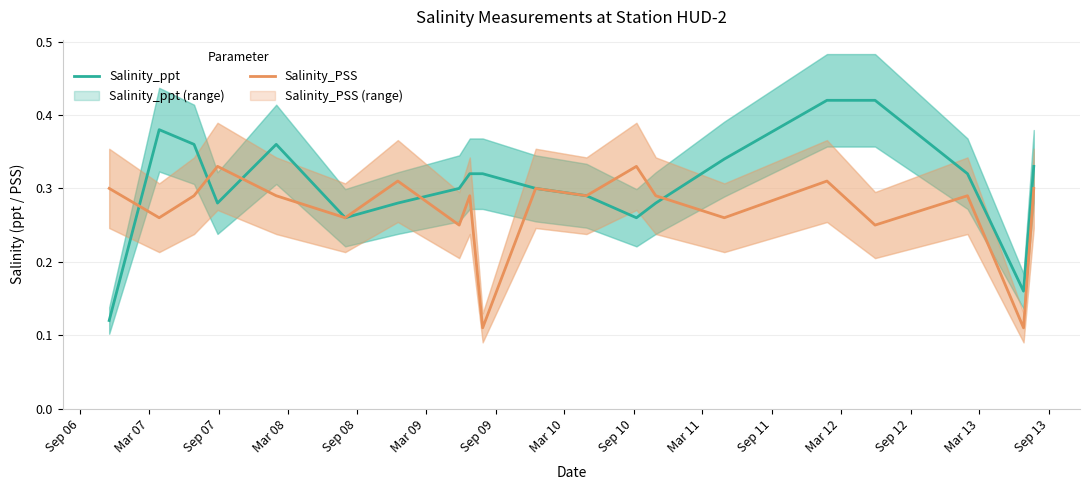

True or false: Salinity_ppt and Salinity_PSS cross at least once.

True